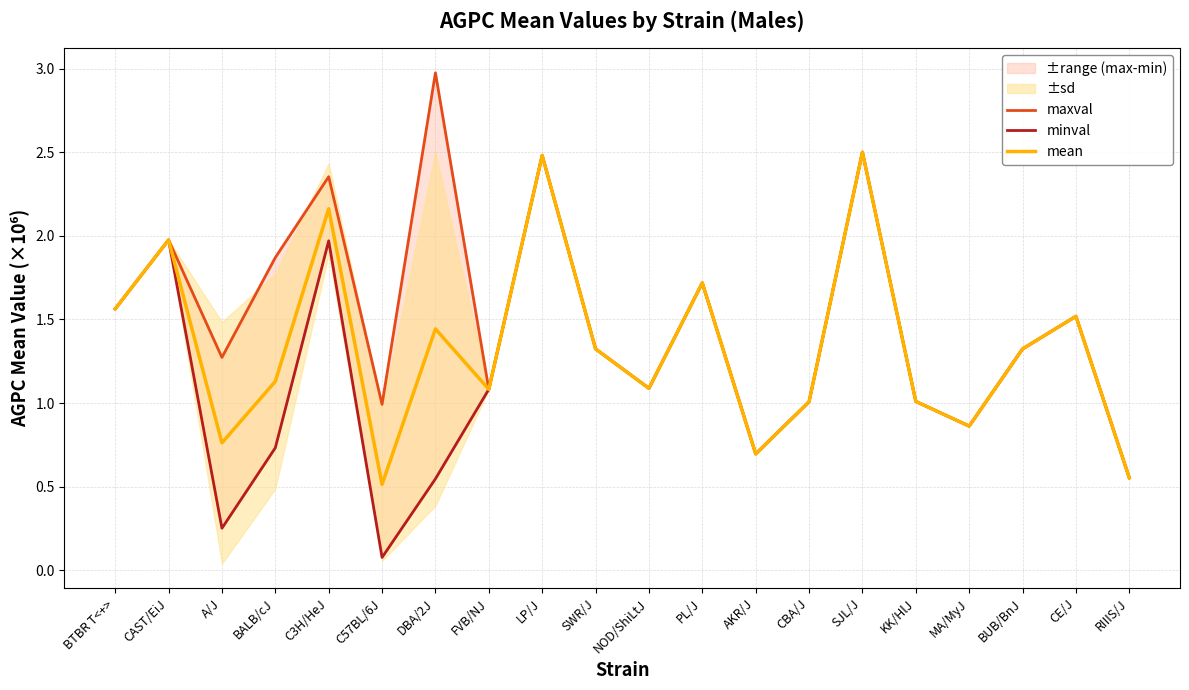

What is the sum of the mean values at CAST/EiJ and RIIIS/J?

2.5